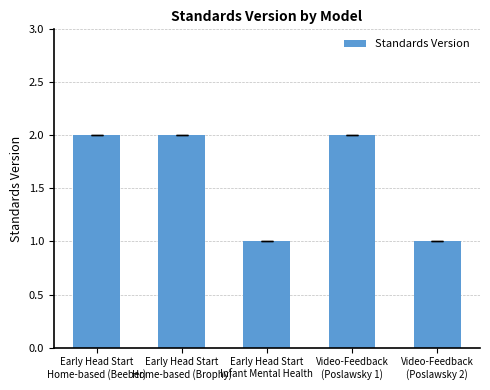

What is the change in value from Early Head Start
Home-based (Beeber) to Video-Feedback
(Poslawsky 2)?

-1